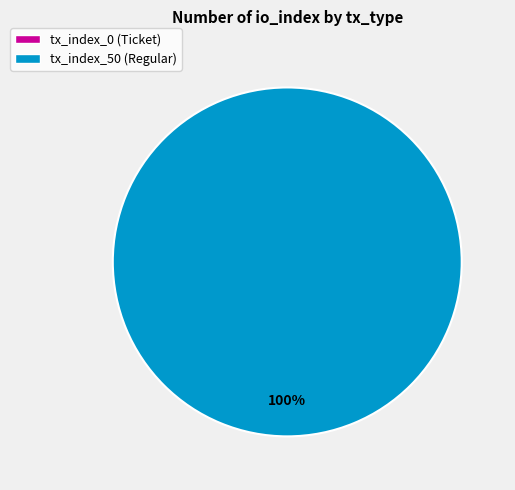

The tx_index_50 (Regular) slice represents 100% of the pie. True or false?

True